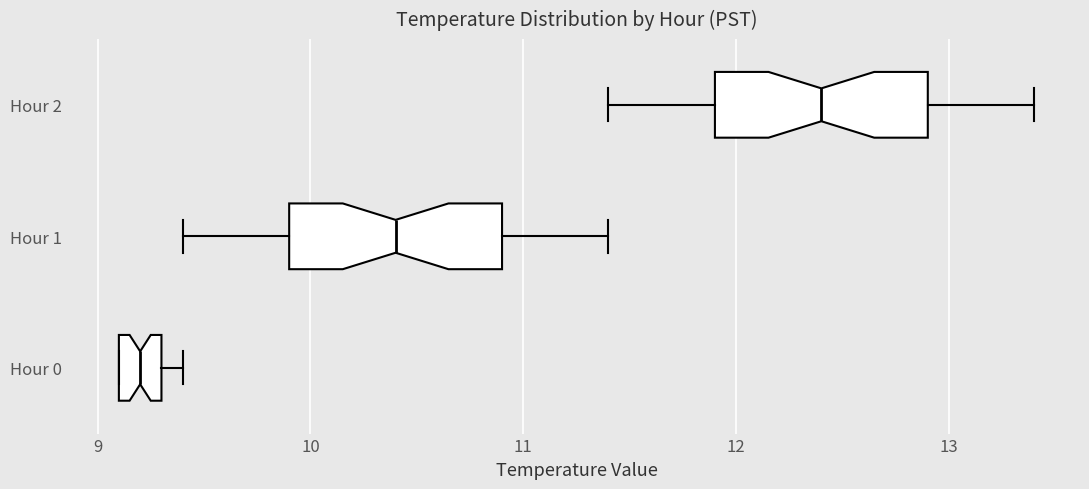

Which box has the furthest to the left median line?

Hour 0